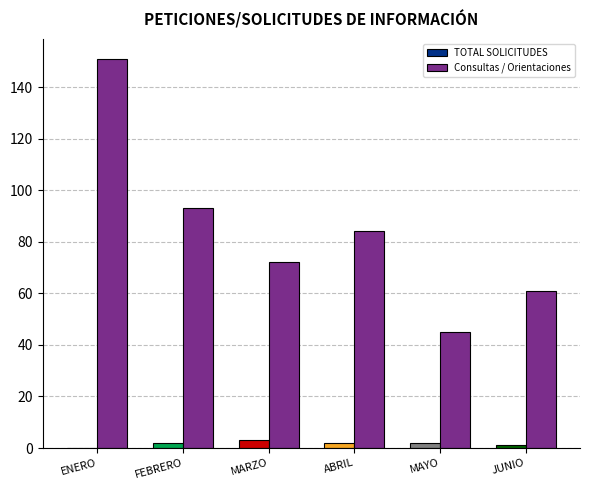

Where is Consultas / Orientaciones nearest to the value 98?

FEBRERO